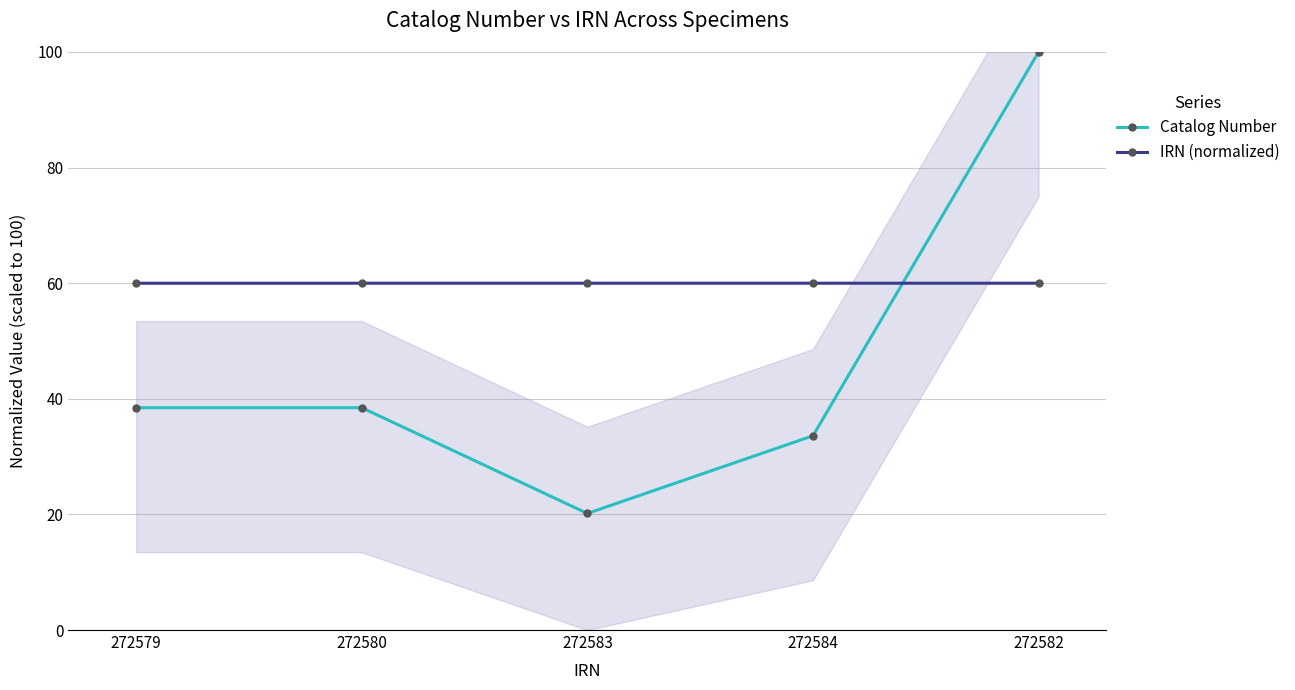

List the labels in order of Catalog Number value, largest first.

272582, 272580, 272579, 272584, 272583